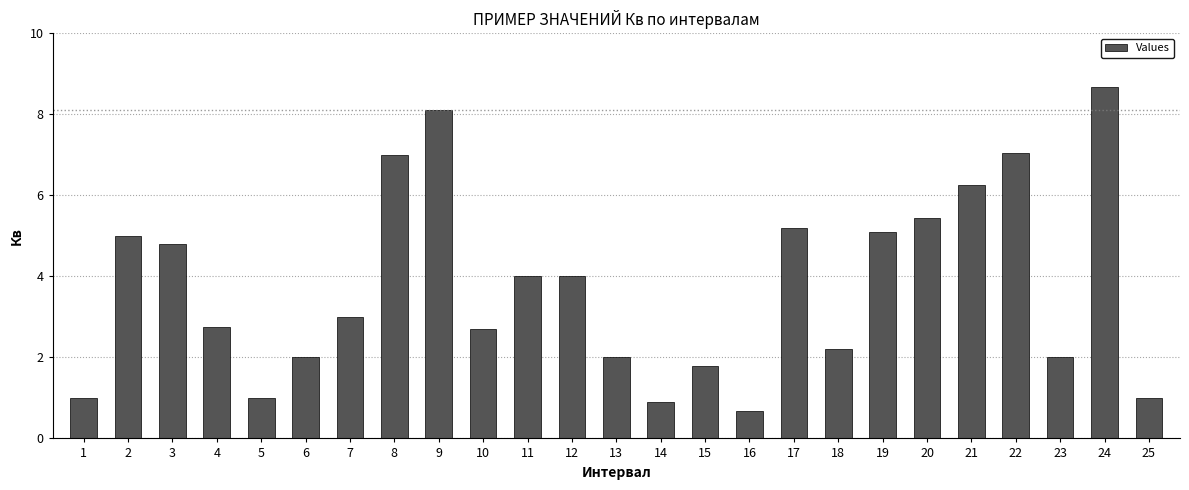

True or false: the data shows 2.0 at 13.

True